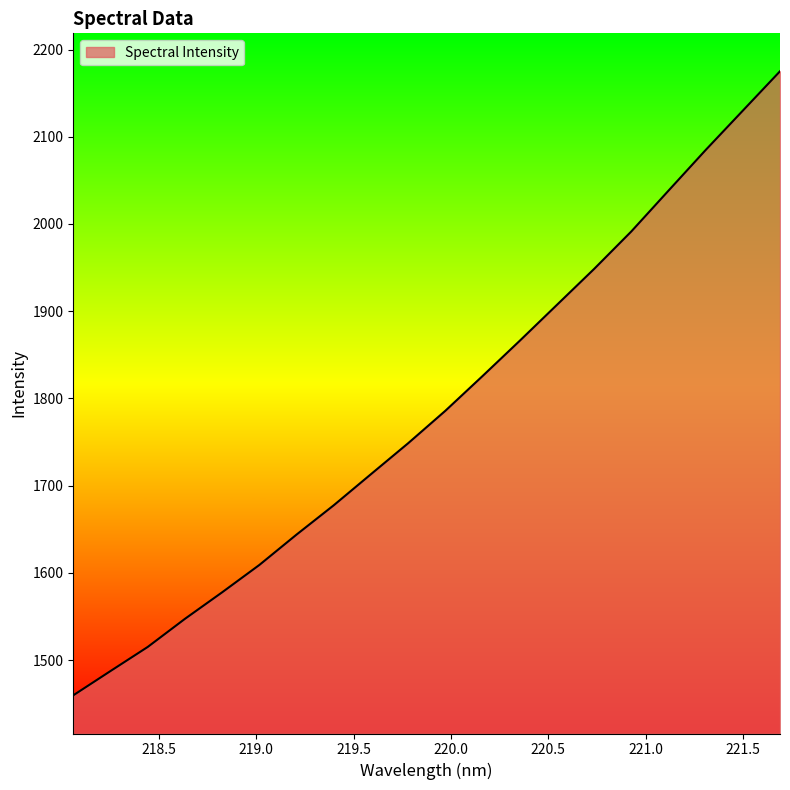

True or false: there are more than 1 points higher than both neighbors.

False